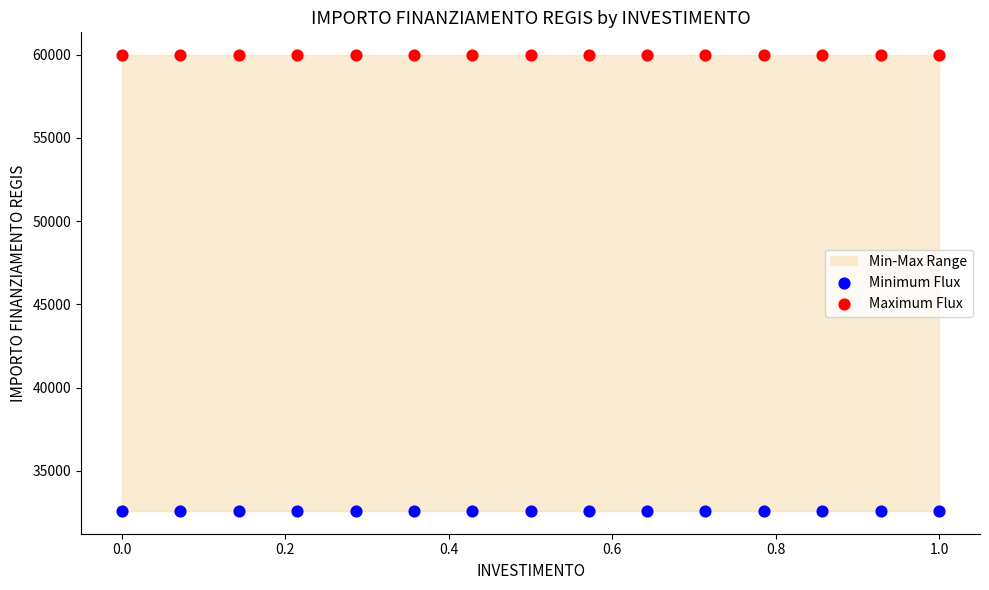

Which series reaches the minimum Y coordinate?

Minimum Flux